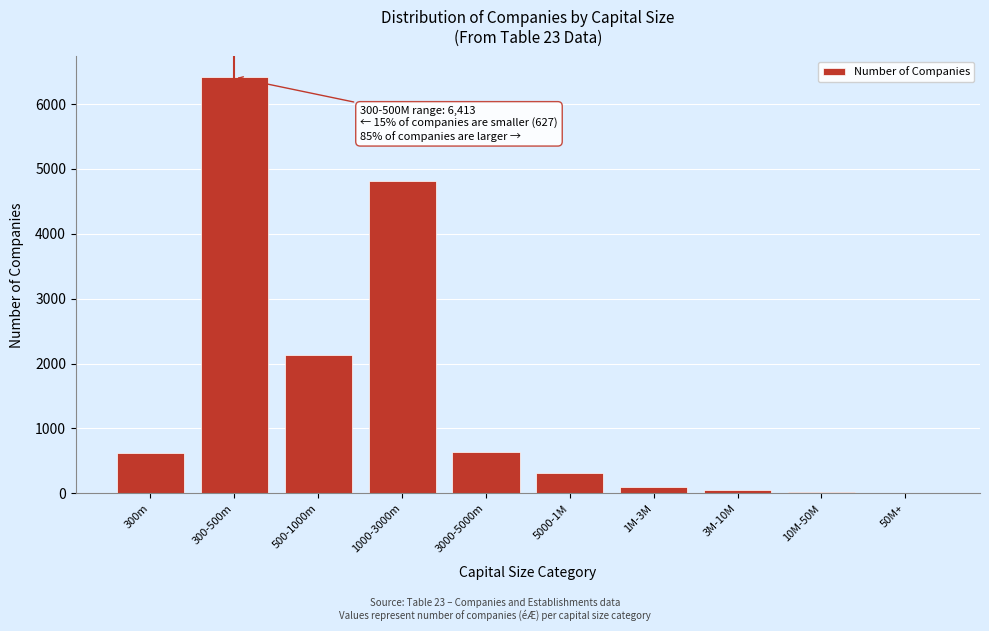

What is the change in value from 300-500m to 500-1000m?

-4287